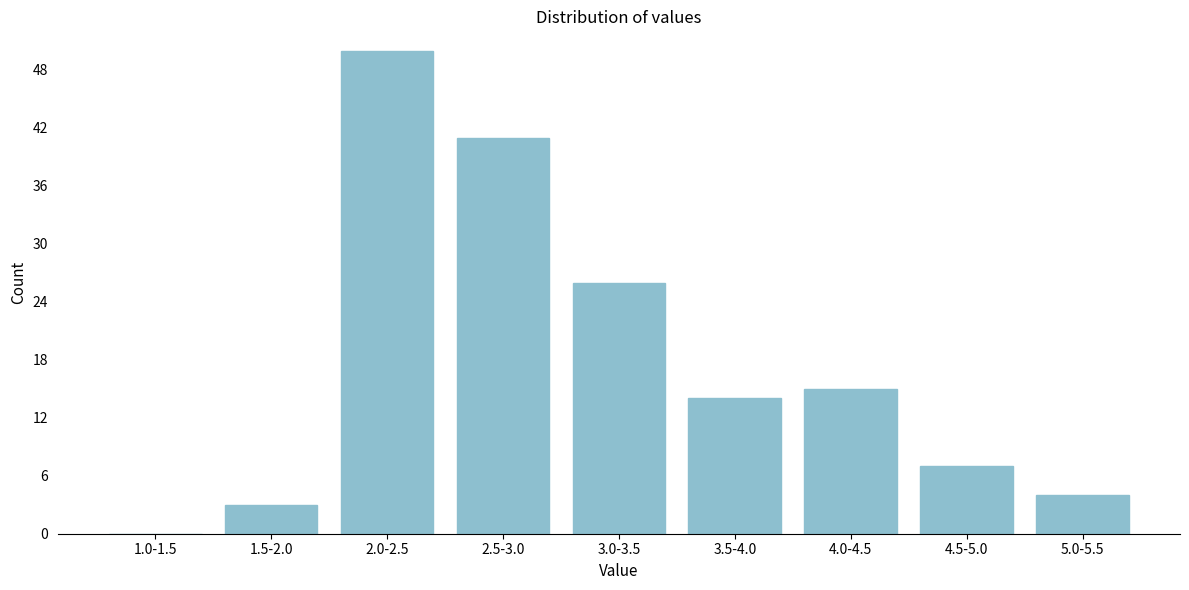

Reading left to right, transcribe all the data shown in this chart.

1.0-1.5=0	1.5-2.0=3	2.0-2.5=50	2.5-3.0=41	3.0-3.5=26	3.5-4.0=14	4.0-4.5=15	4.5-5.0=7	5.0-5.5=4